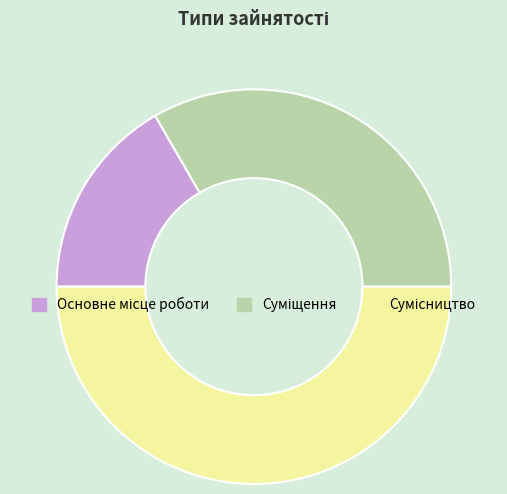

Do Сумісництво and Основне місце роботи together represent more than half of the pie?

Yes